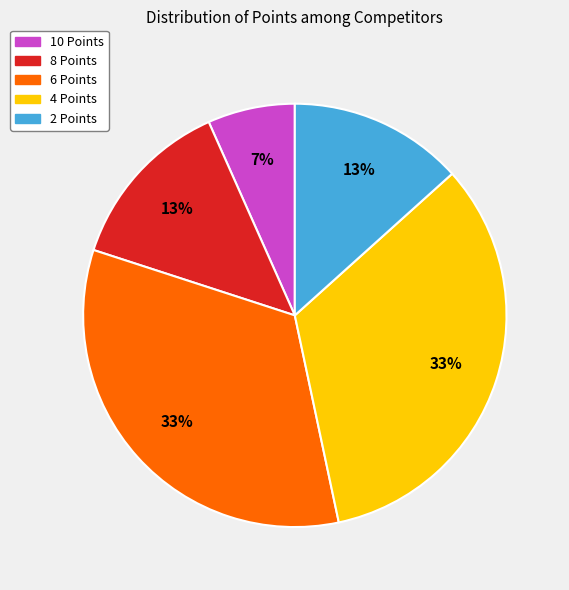

How many segments does this pie chart have?

5